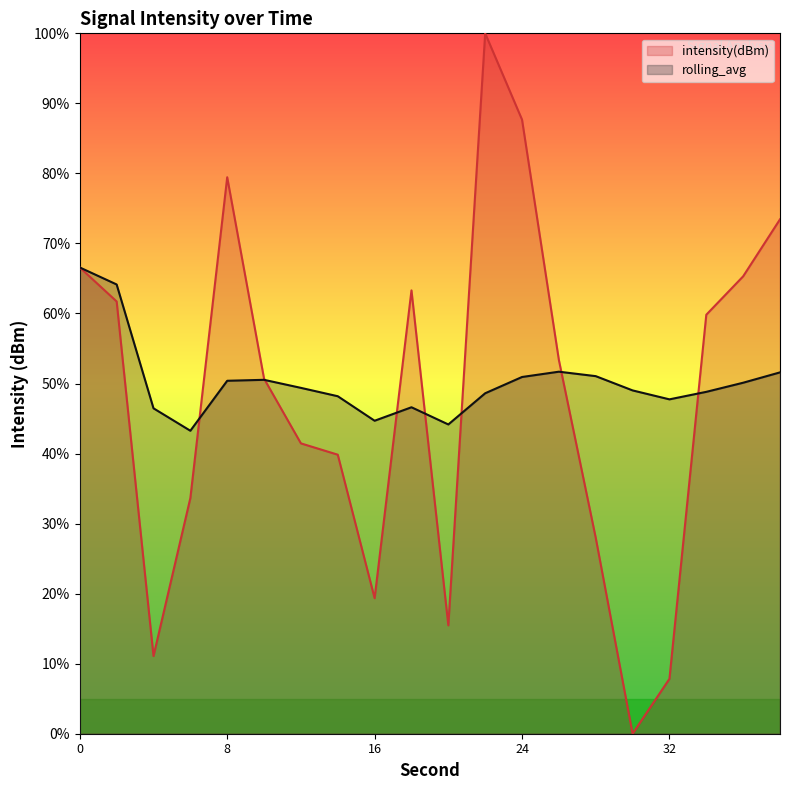

What is the difference between the maximum and minimum values in the intensity(dBm) series?

100.0